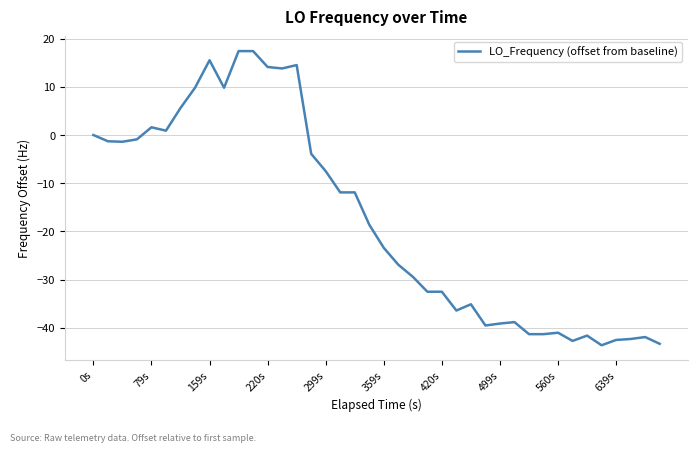

What is the maximum value shown in the chart?

17.4